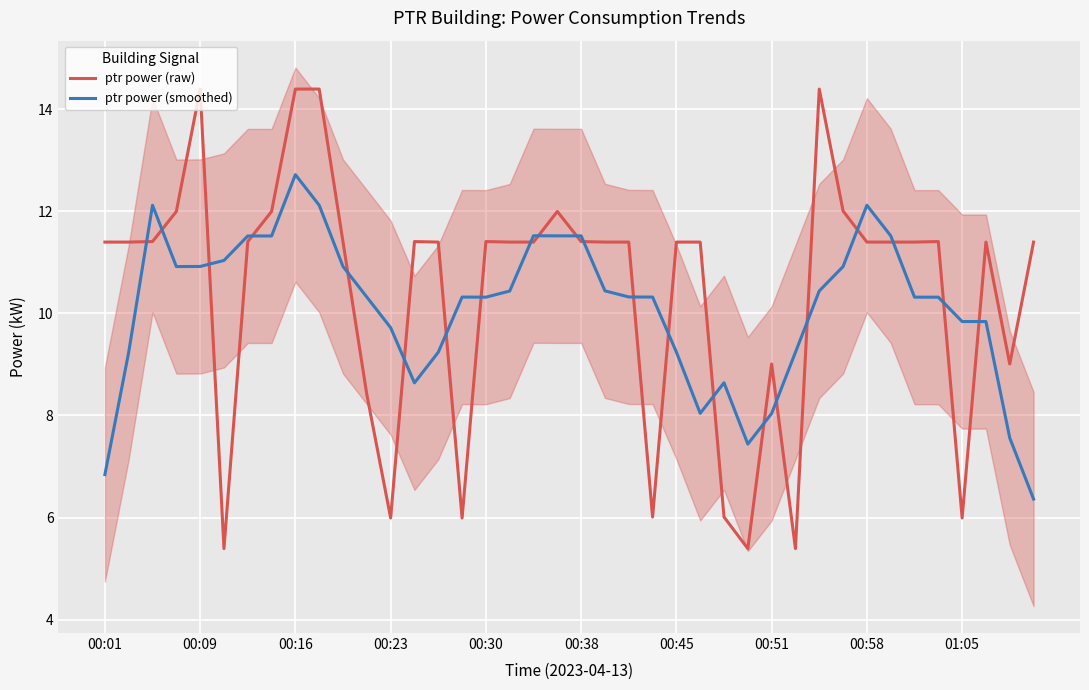

What is the maximum value shown in the chart?

14.4